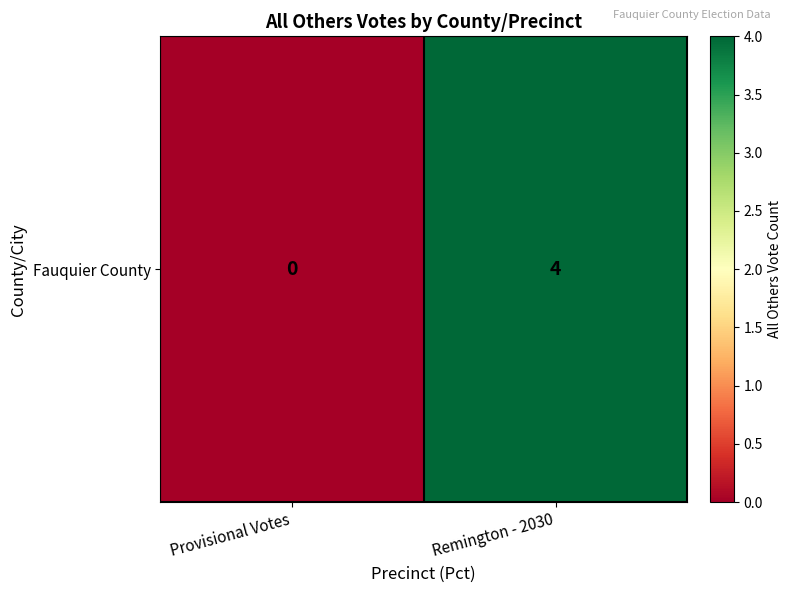

What is the maximum value shown in the chart?

4